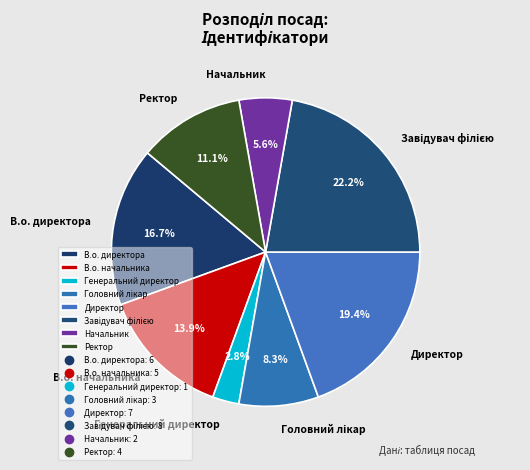

Is there a majority slice in this chart?

No